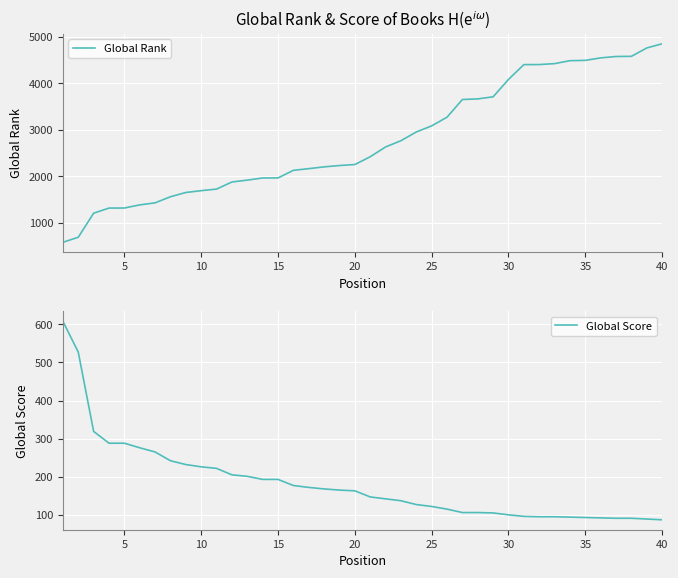

How many distinct data groups are displayed?

2